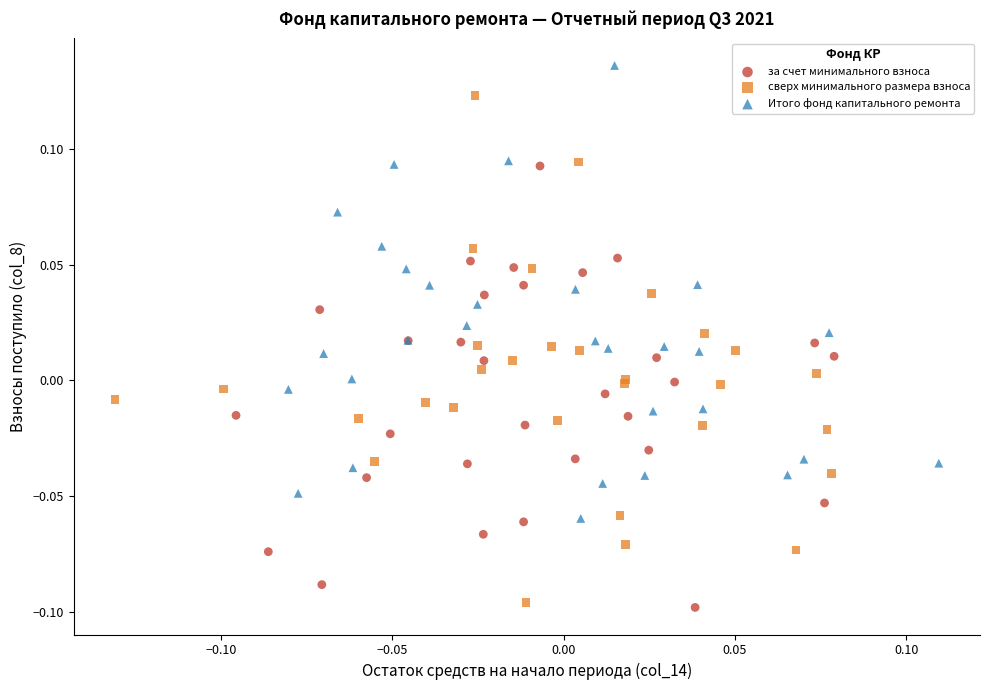

Which series contains the highest Y value?

Итого фонд капитального ремонта